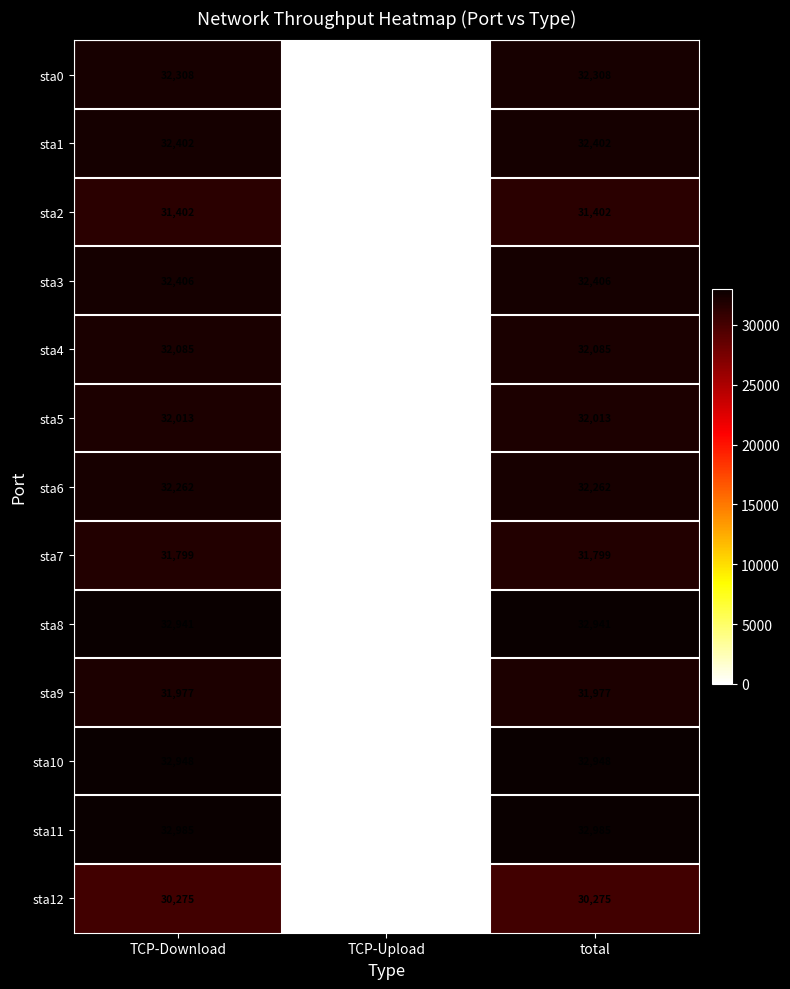

Which series has the largest range (max minus min)?

sta11